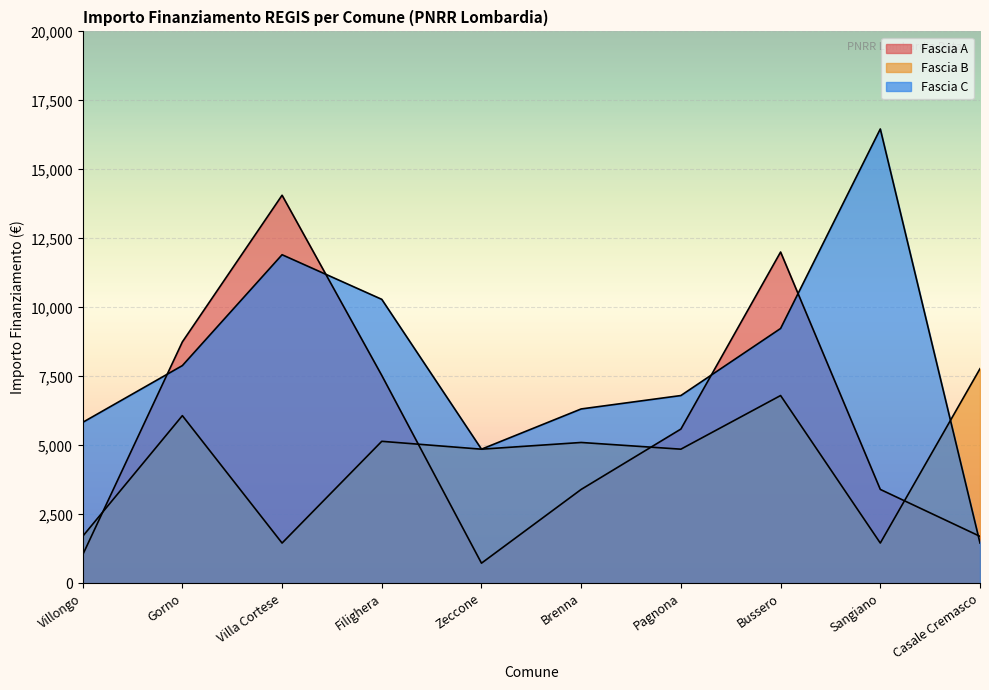

What is the sum of the Fascia C values at Villongo and Zeccone?

10691